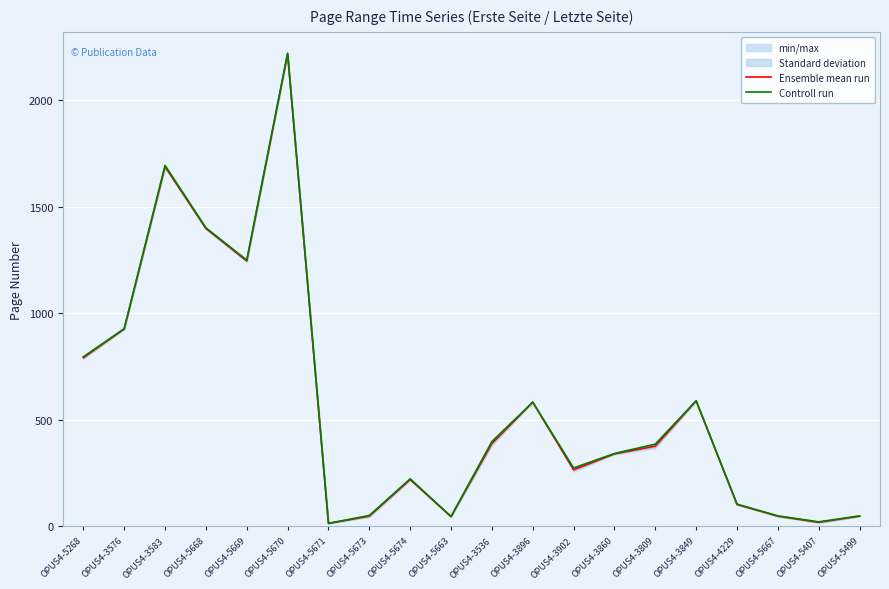

What is the label of the 1st point from the right?

OPUS4-5499